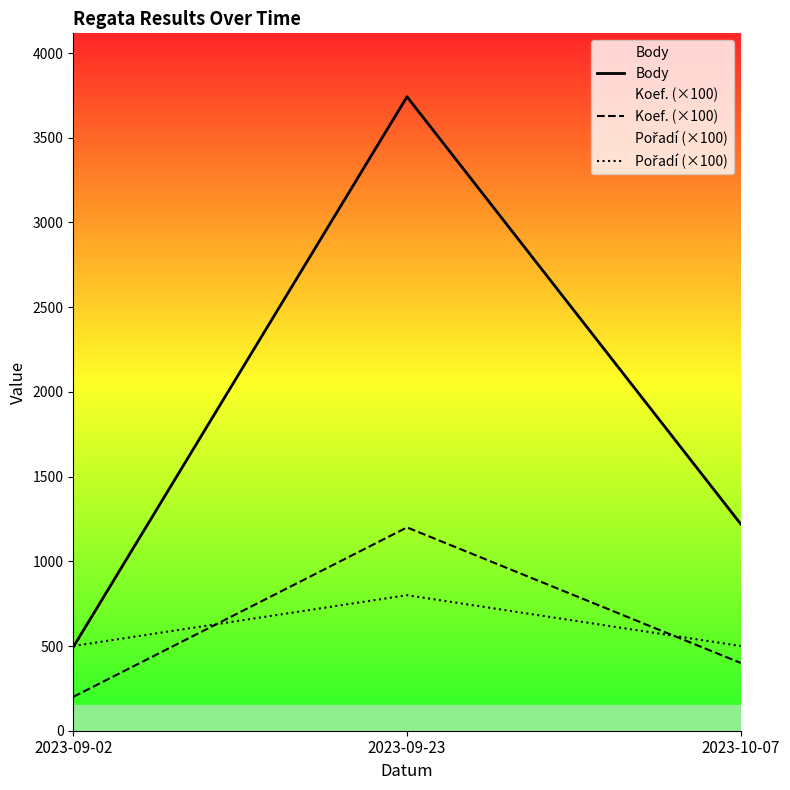

What position from the left is 2023-09-02?

1